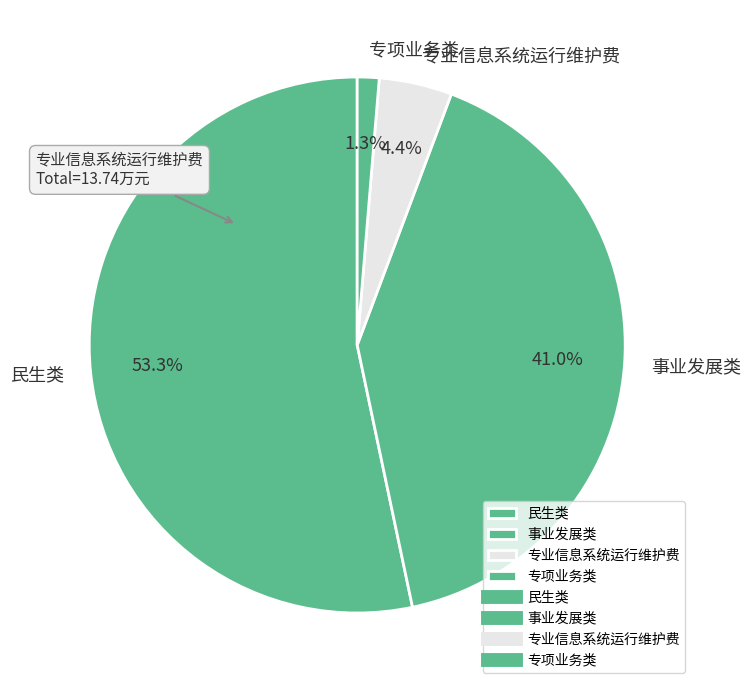

Count the number of slices in the pie.

4